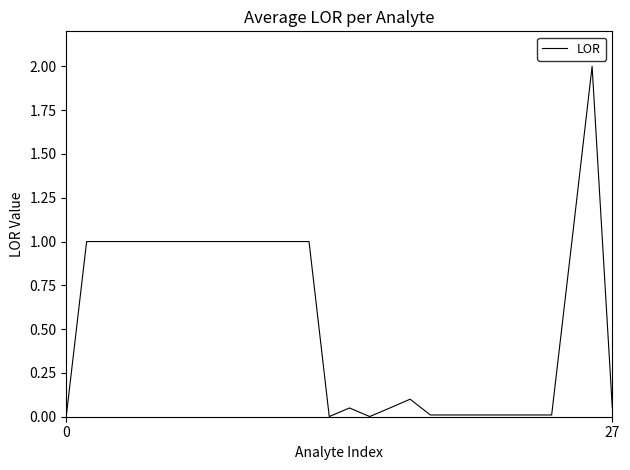

What is the difference between the maximum and minimum values?

2.0